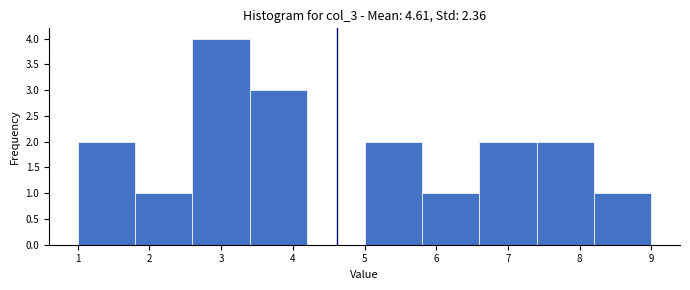

Reading left to right, list every bar in this chart as the range it spans on the x-axis followed by its height. The values are not printed on the chart, so give them approximately, as read against the axis.

1.0 to 1.8: 2
1.8 to 2.6: 1
2.6 to 3.4: 4
3.4 to 4.2: 3
4.2 to 5.0: 0
5.0 to 5.8: 2
5.8 to 6.6: 1
6.6 to 7.4: 2
7.4 to 8.2: 2
8.2 to 9.0: 1